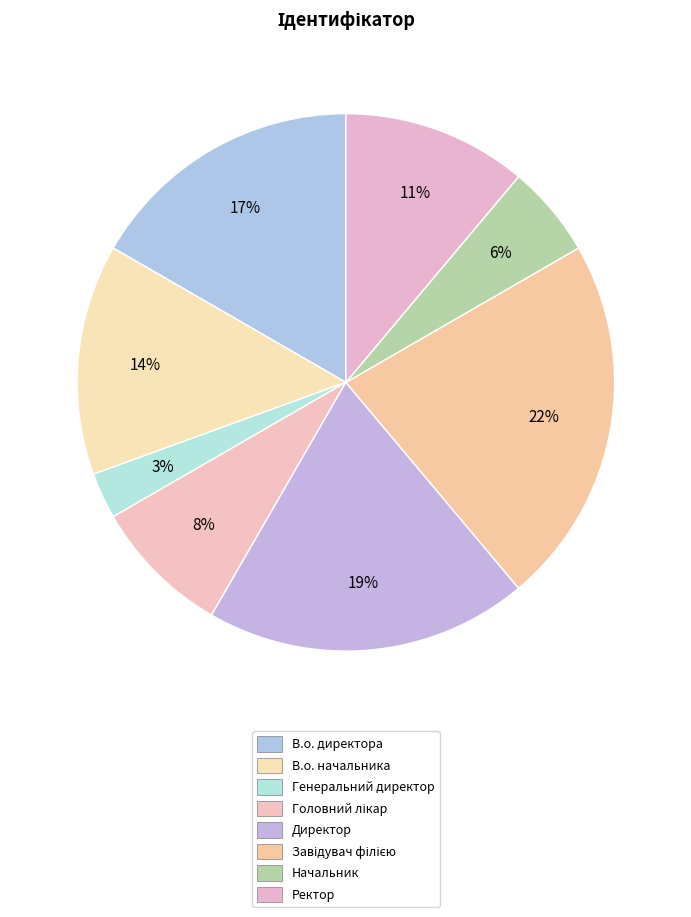

What percentage is the Ректор slice, to the nearest percent?

11%